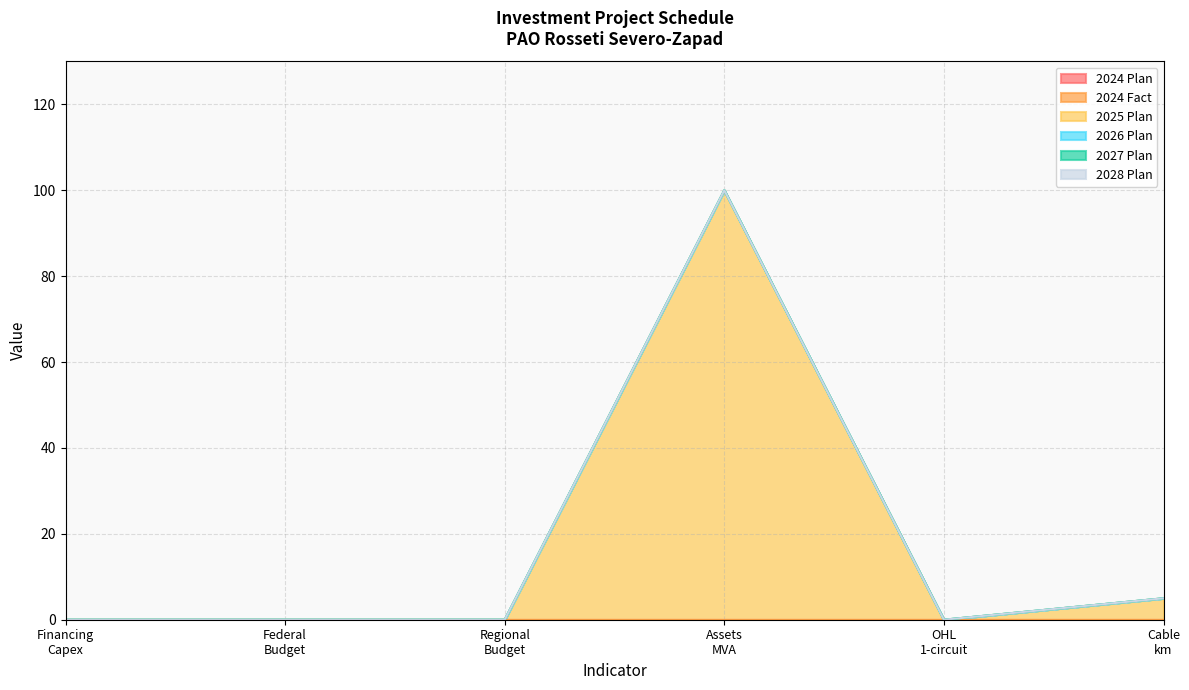

What position from the left is 1?

1